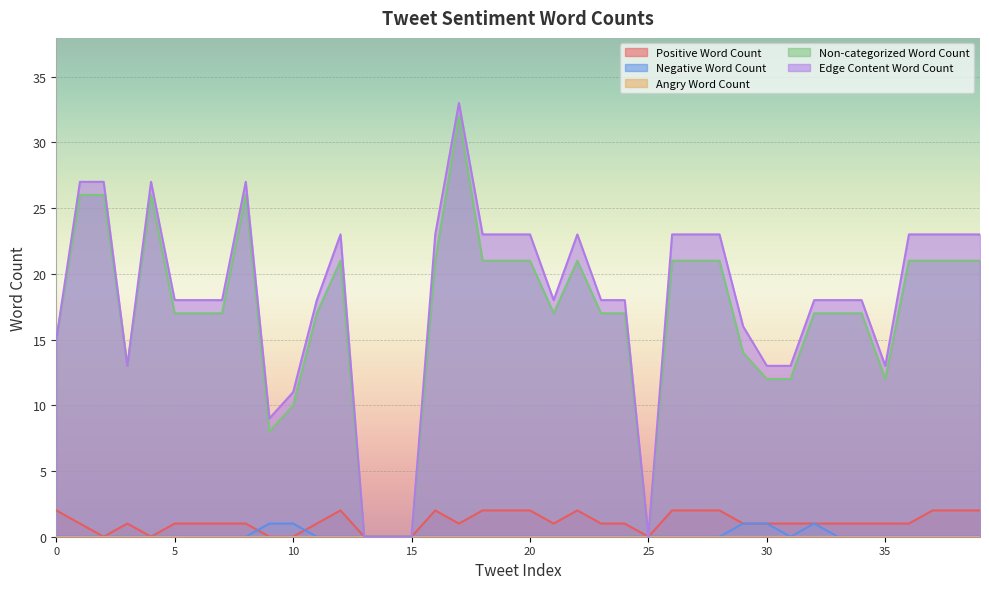

What is the average value of the Non-categorized Word Count series?

17